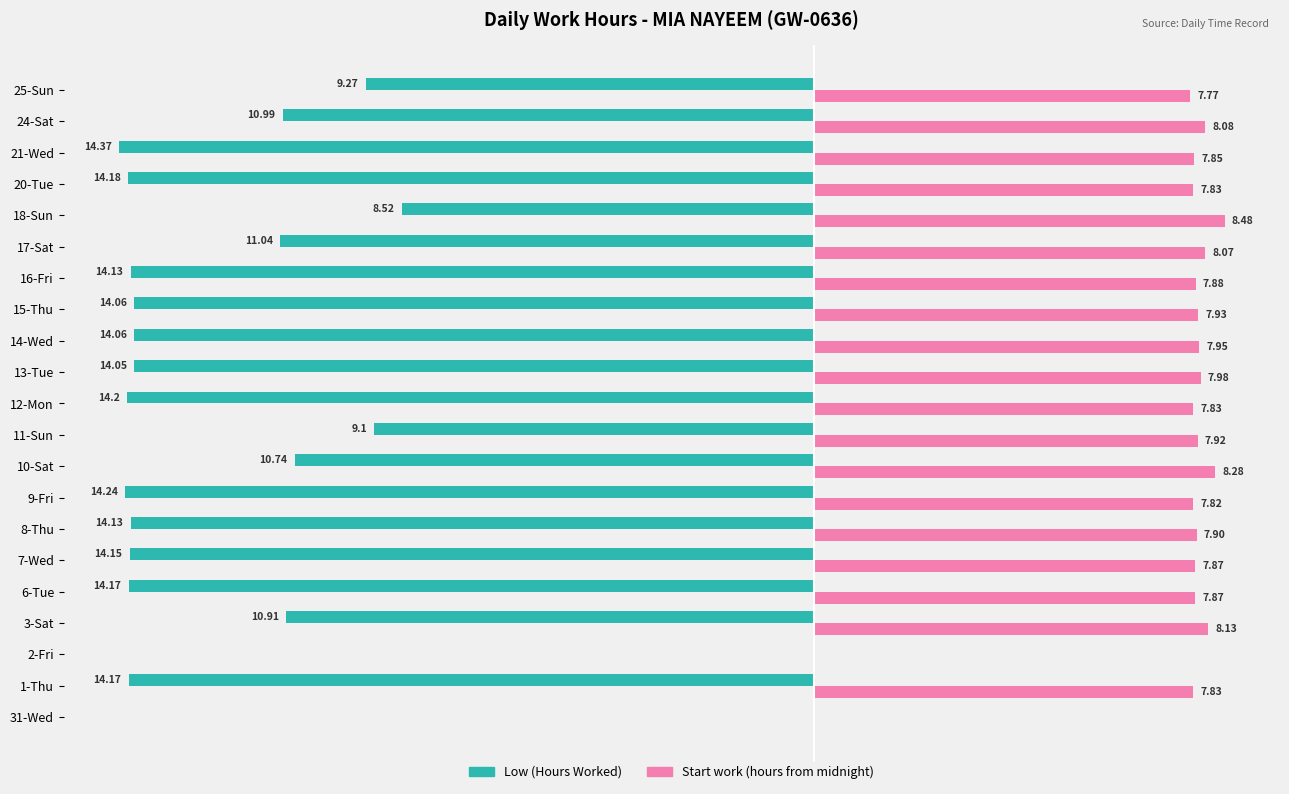

Between 31-Wed and 20-Tue, which series saw the biggest shift?

Low (Hours Worked)